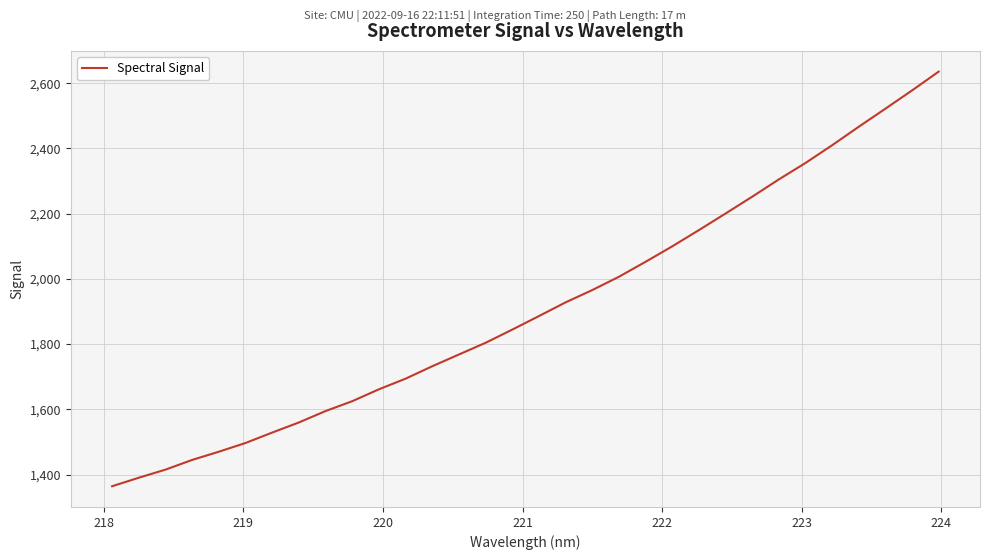

What is the maximum value shown in the chart?

2635.3